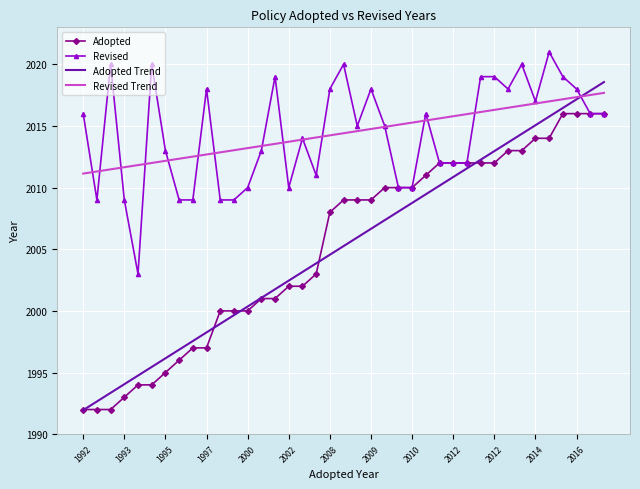

What is the highest value of the Revised series?

2021.0